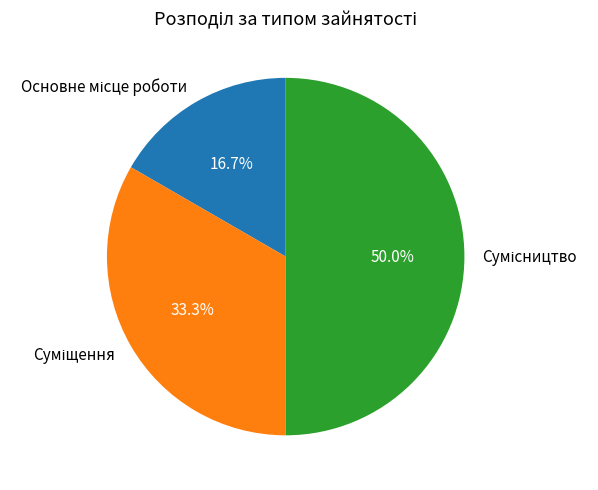

Which category has the biggest portion of the pie?

Сумісництво